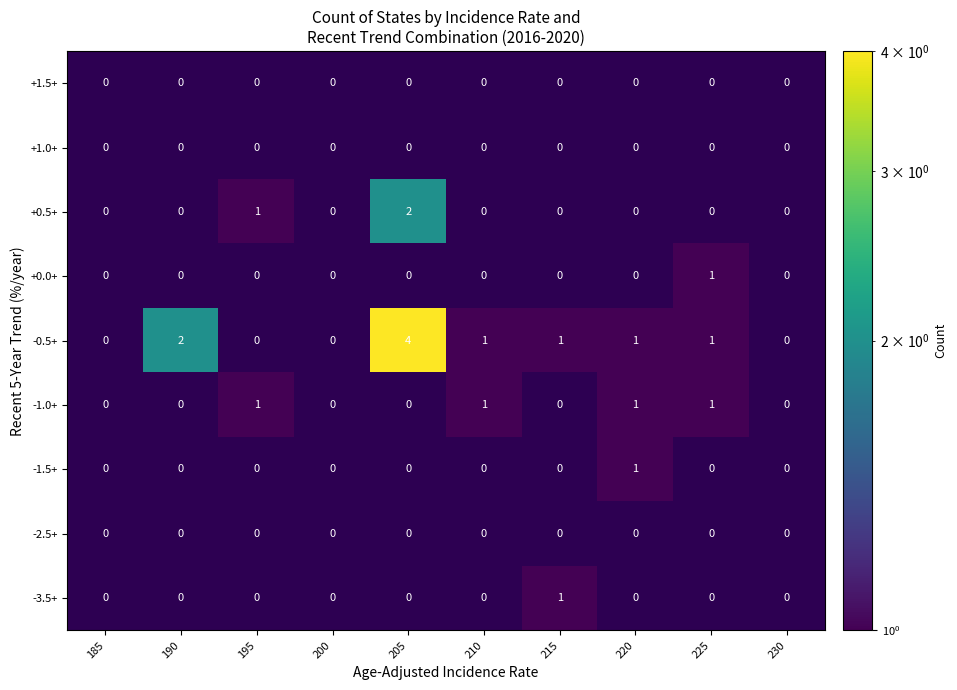

Which category has the highest value in the +0.0+ series?

225